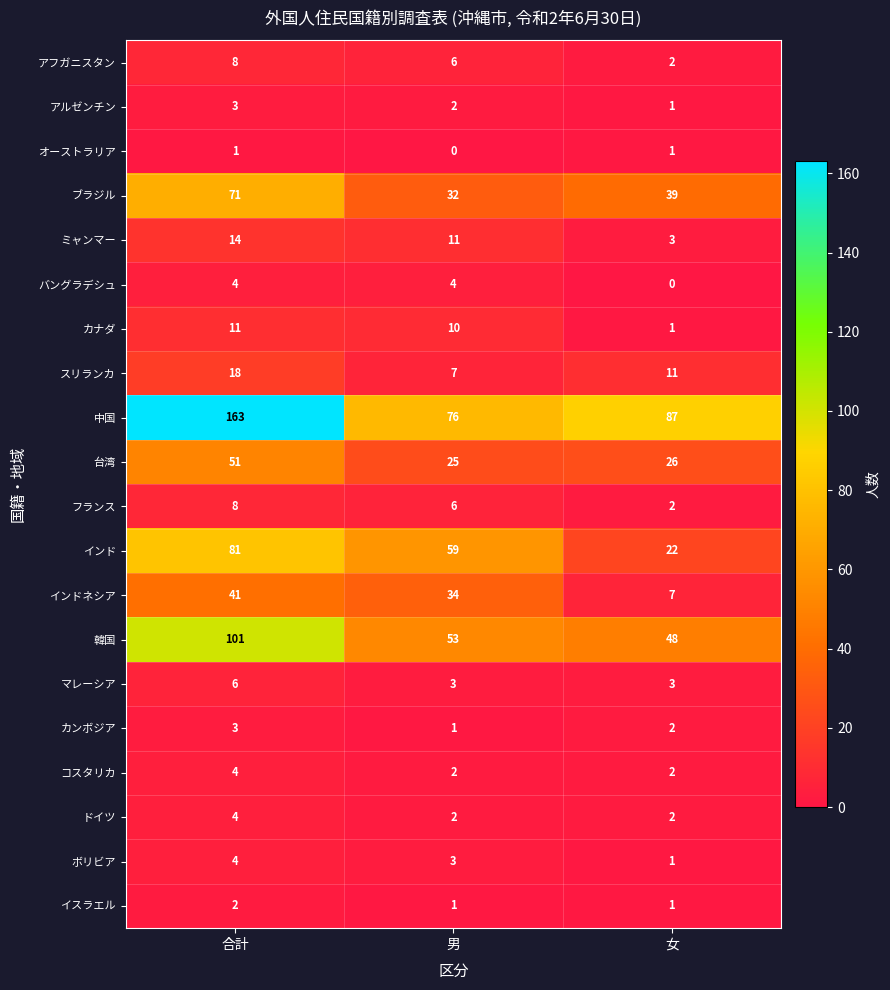

Which category has the highest value in the アフガニスタン series?

合計